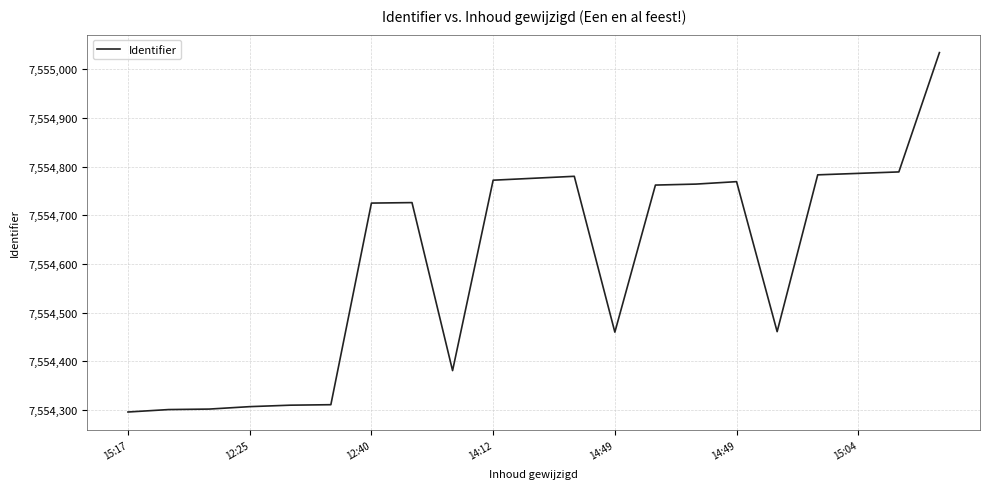

What is the minimum value shown in the chart?

7554296